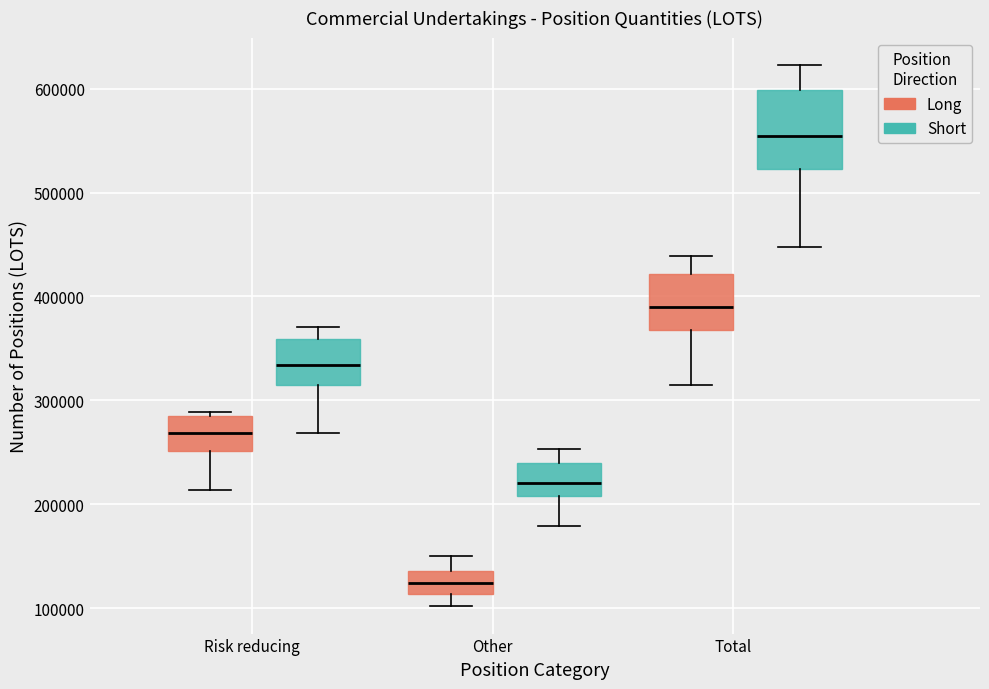

Where does the median line of the box for Total (Short) sit on the y-axis? The values are not printed on the chart, so give them approximately, as read against the axis.

550000